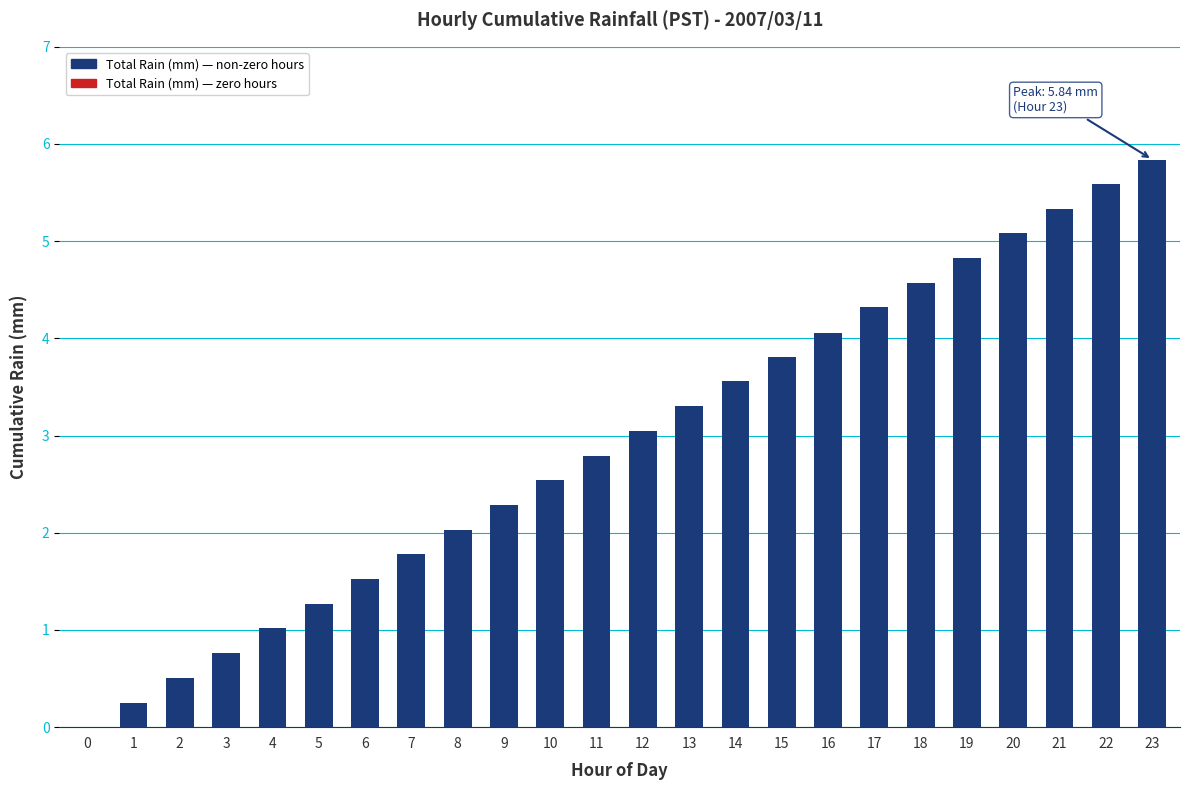

The chart shows a value of 1.3 at 5. True or false?

True